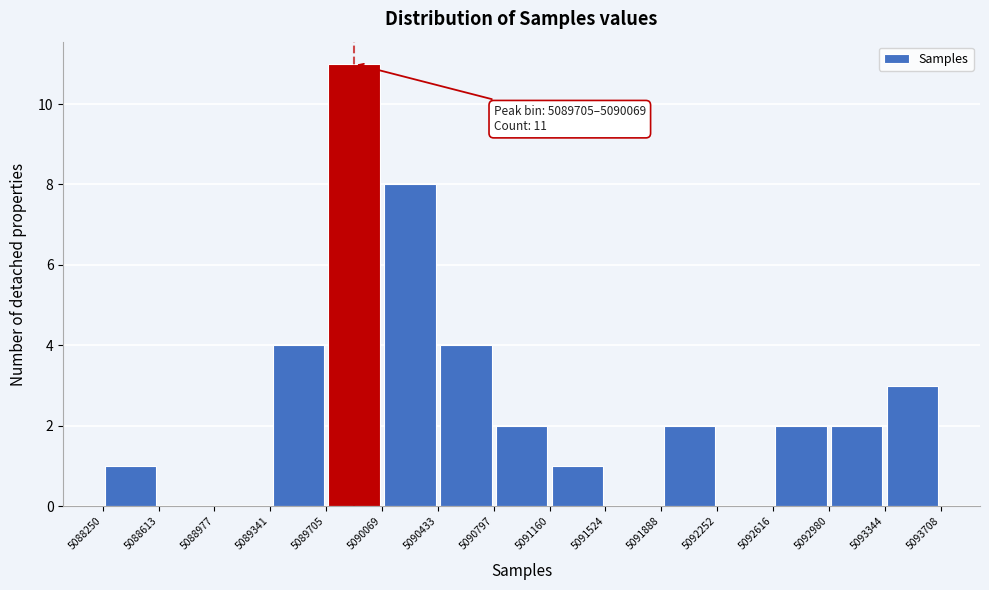

Over which range of the x-axis is the bar tallest?

5089705 to 5090069